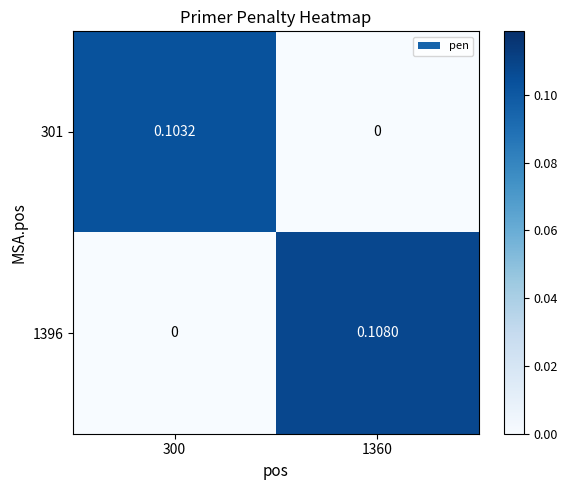

List the series in order of their peak value, highest first.

1396, 301